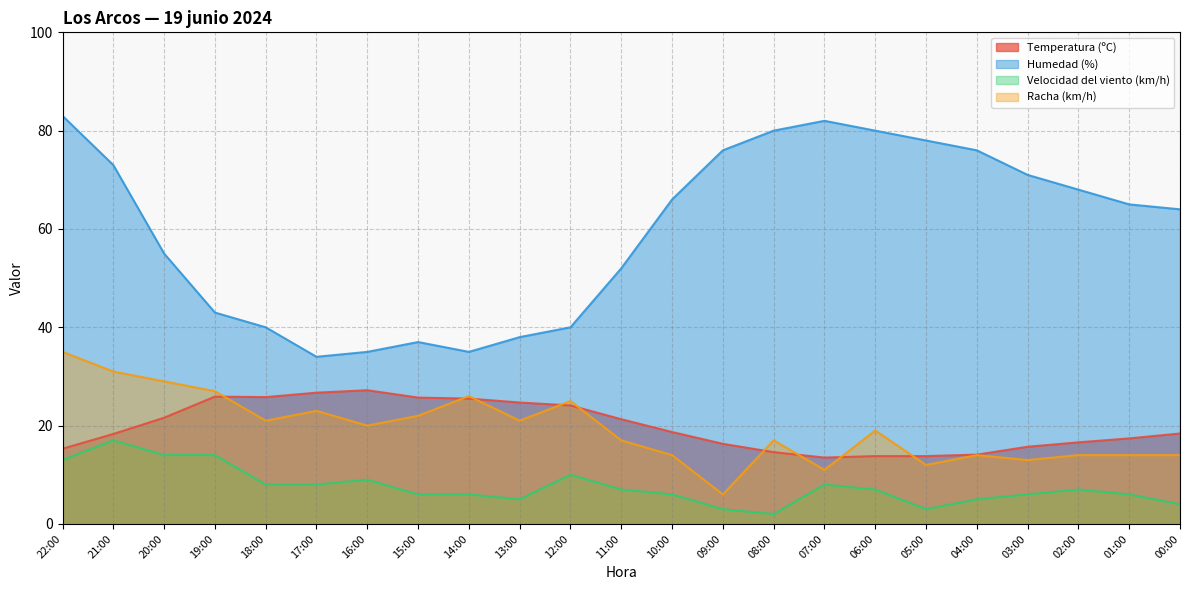

List the labels in order of Racha (km/h) value, smallest first.

09:00, 07:00, 05:00, 03:00, 10:00, 04:00, 02:00, 01:00, 00:00, 11:00, 08:00, 06:00, 16:00, 18:00, 13:00, 15:00, 17:00, 12:00, 14:00, 19:00, 20:00, 21:00, 22:00